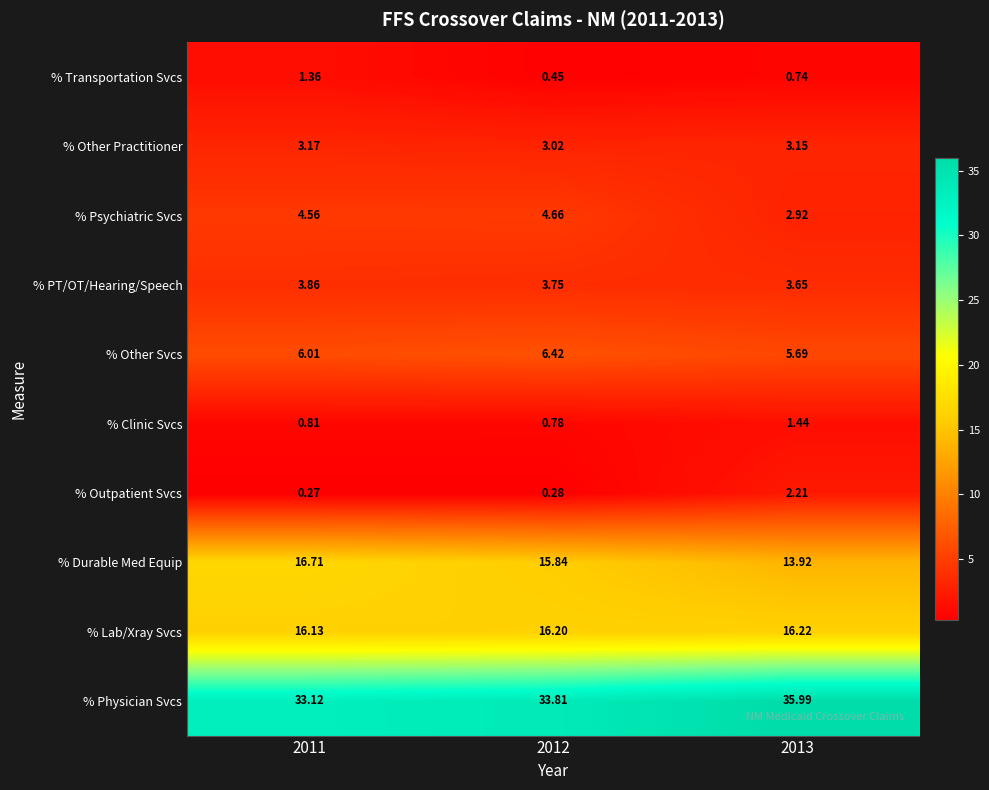

Is the value of % Other Practitioner at 2011 greater than the value of % Psychiatric Svcs at 2011?

No